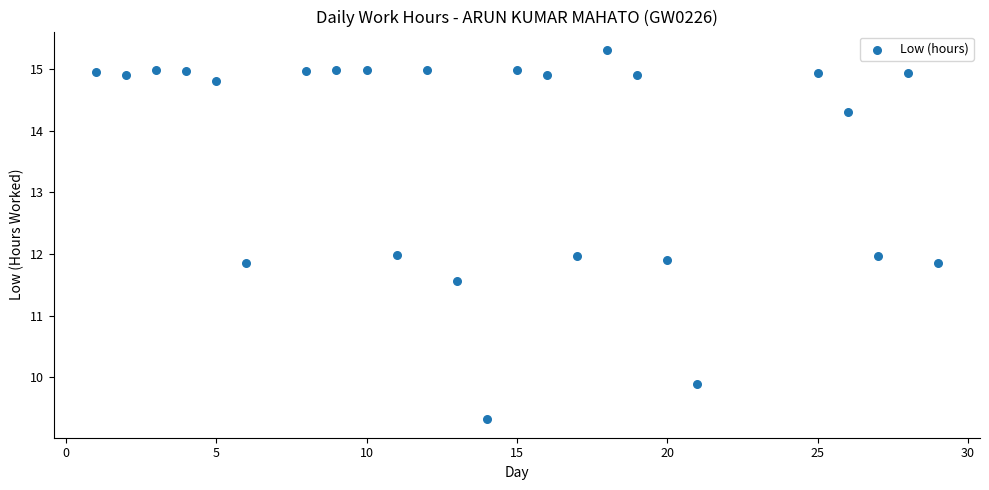

What is the range of X values (max minus min)?

28.0